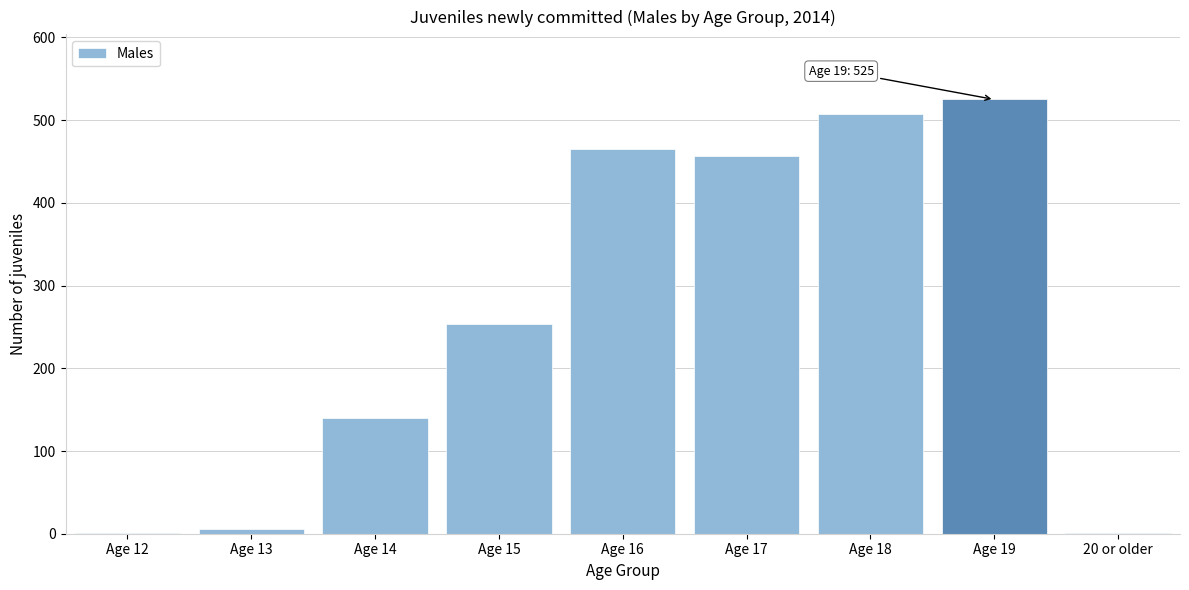

Reading right to left, extract all data points from this chart.

20 or older=1	Age 19=525	Age 18=508	Age 17=457	Age 16=465	Age 15=254	Age 14=140	Age 13=6	Age 12=1